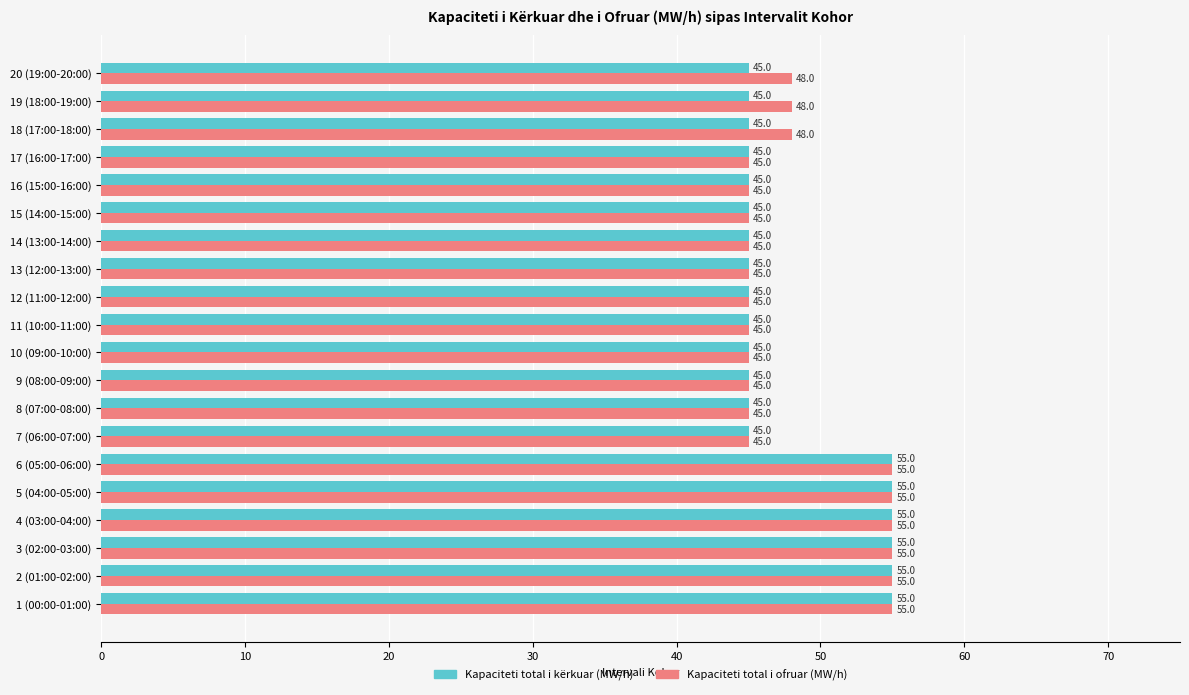

Which series changed the most between 6 (05:00-06:00) and 19 (18:00-19:00)?

Kapaciteti total i kërkuar (MW/h)